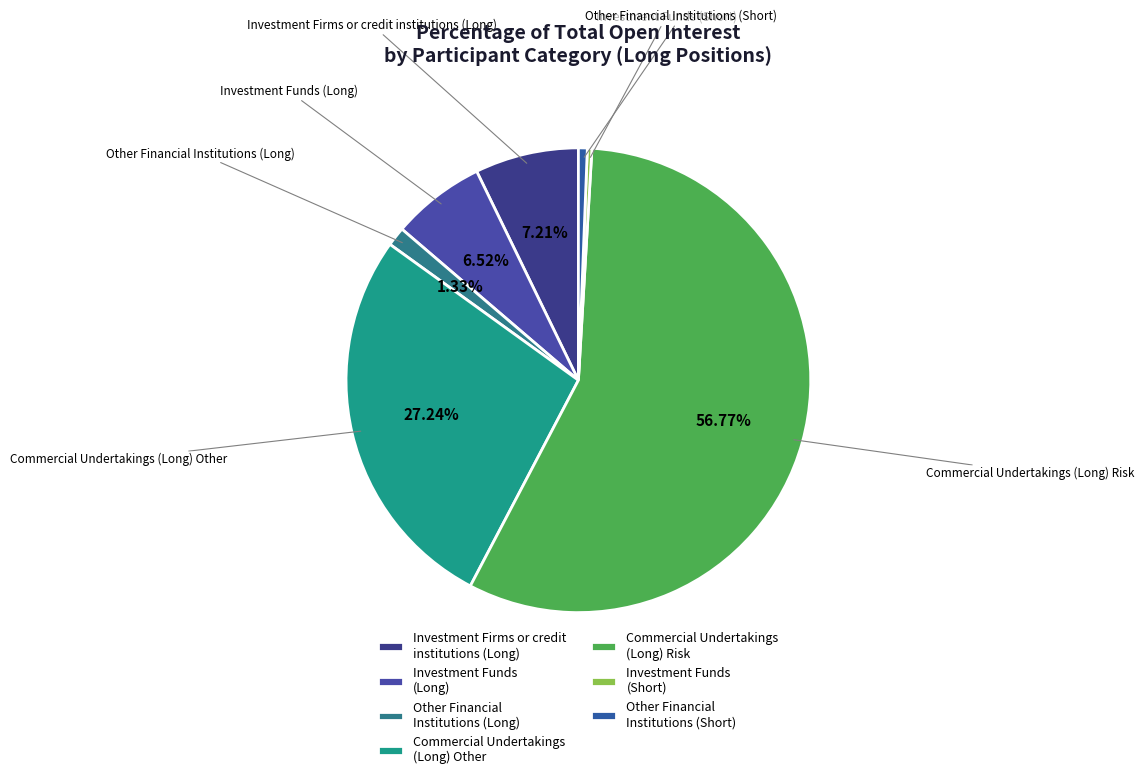

Count the number of slices in the pie.

7